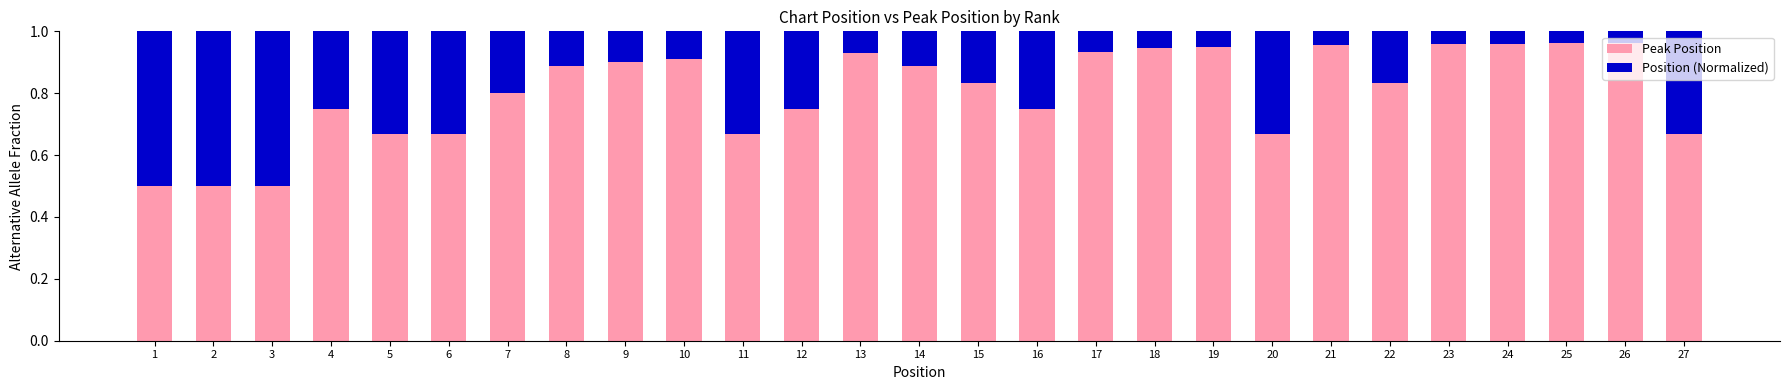

What is the difference between the maximum and second lowest values in the Peak Position series?

0.5